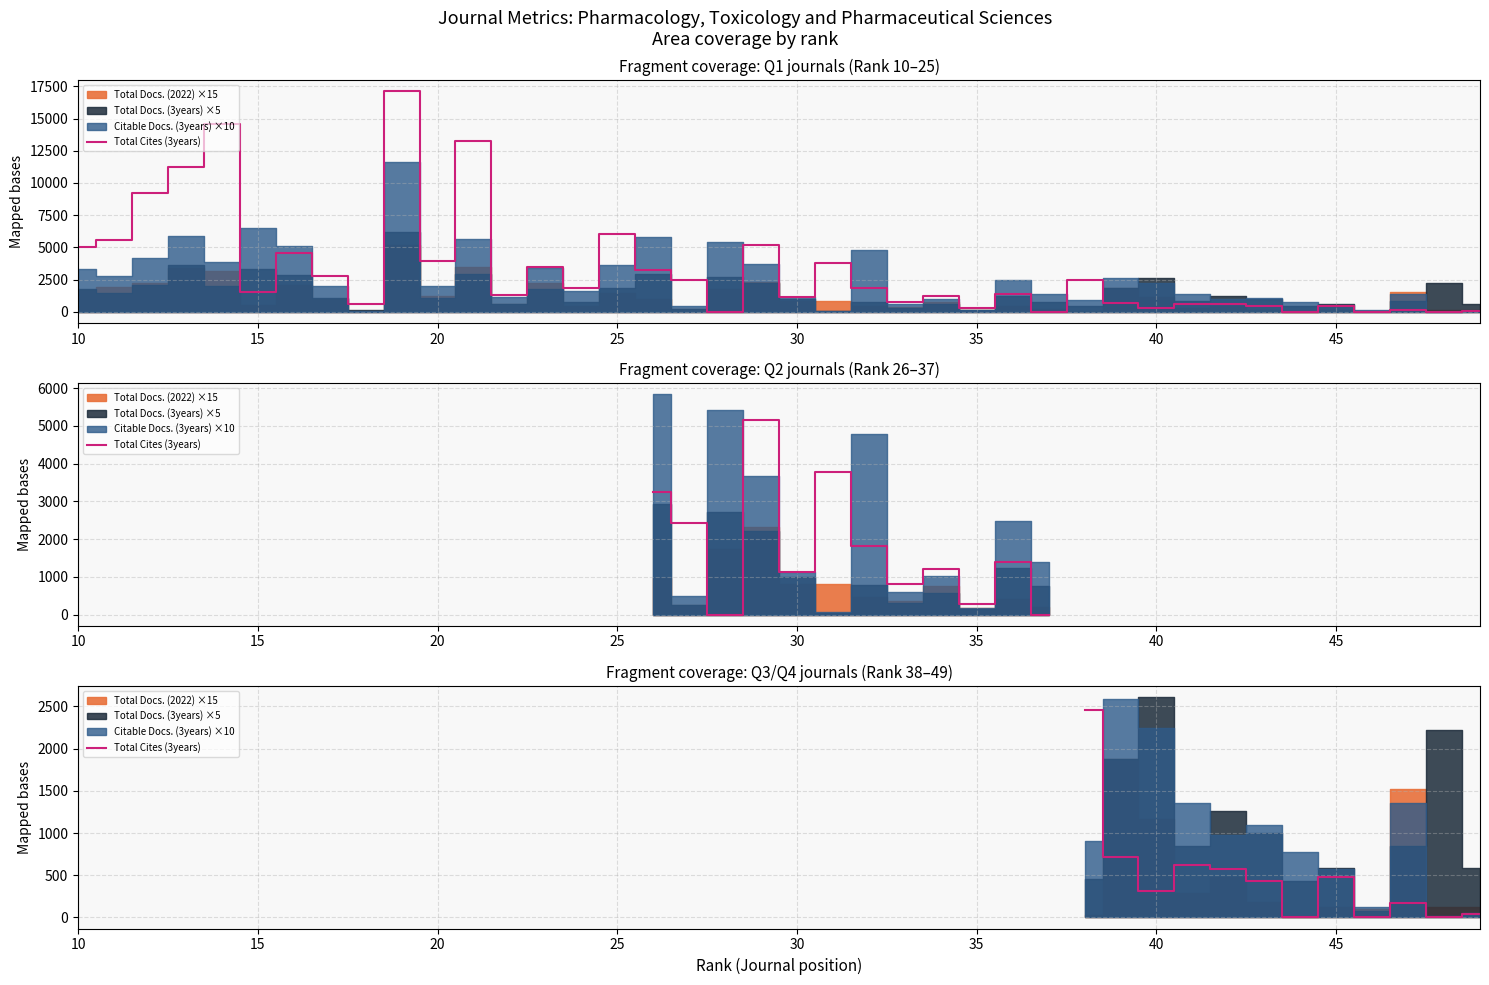

How many points are higher than both their immediate neighbors (excluding endpoints)?

3